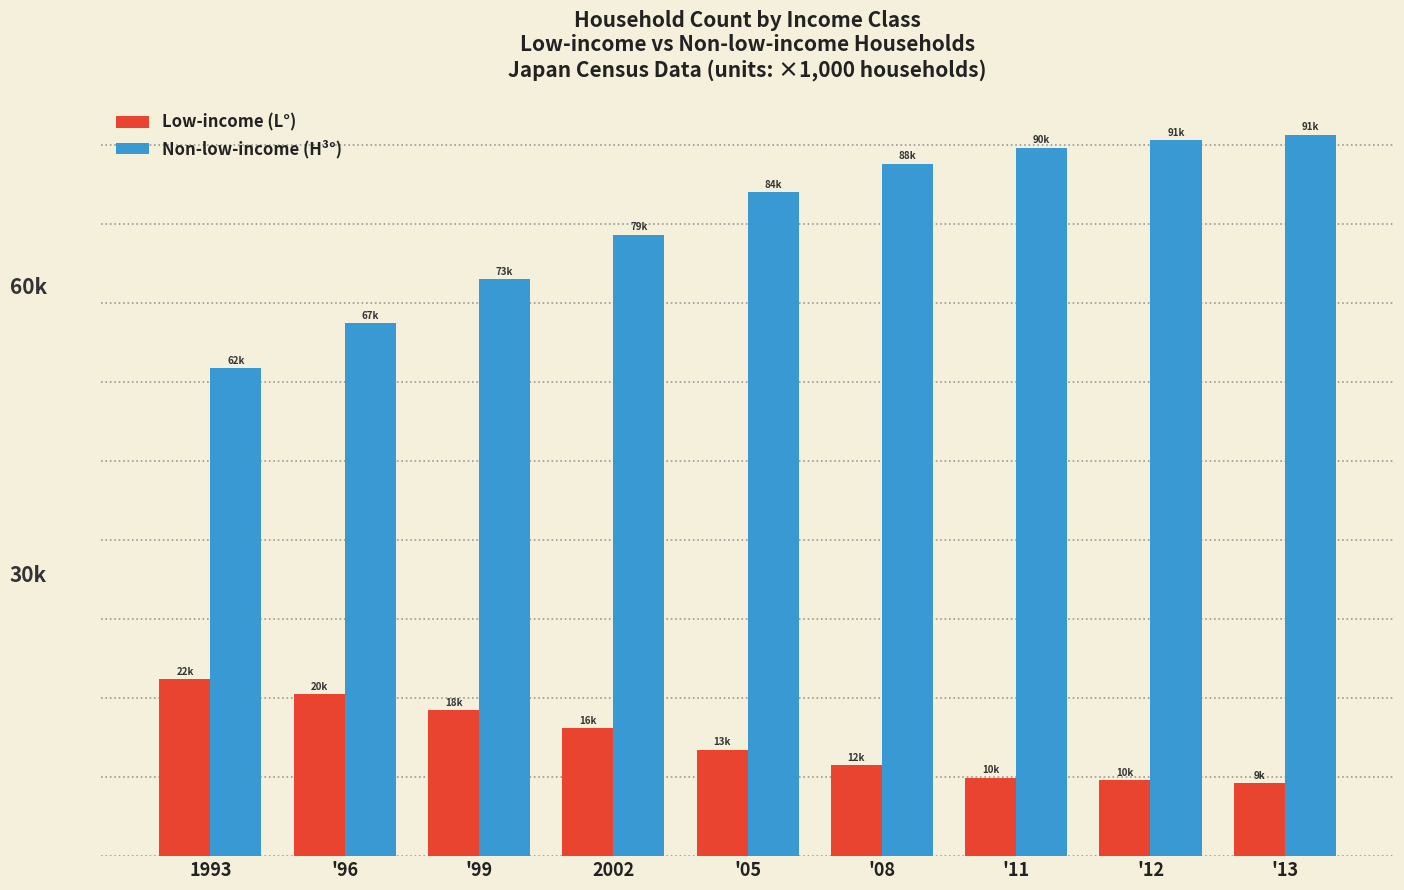

Which series has the largest total across all categories?

Non-low-income (H³°)